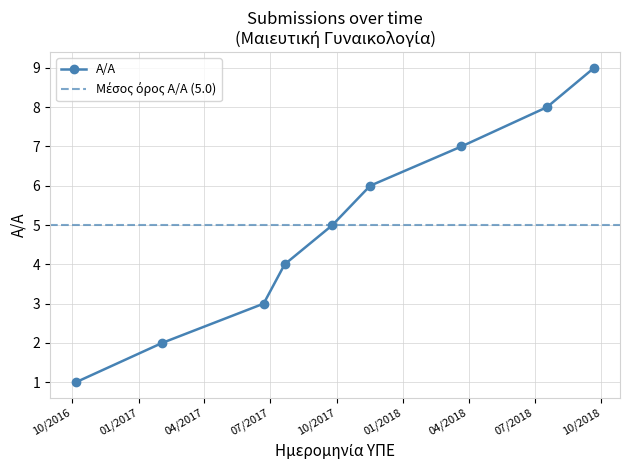

List the labels in order of value, smallest first.

6.10.2016, 2.2.2017, 22.6.2017, 21.7.2017, 25.9.2017, 16.11.2017, 22.3.2018, 18.7.2018, 21.9.2018